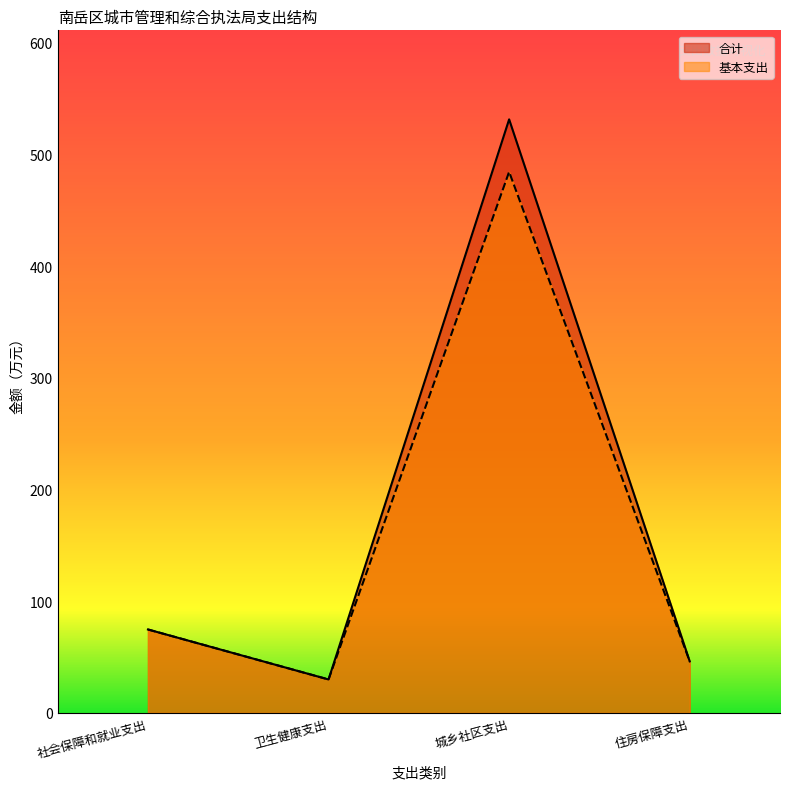

At which category does 基本支出 reach its first local peak?

城乡社区支出